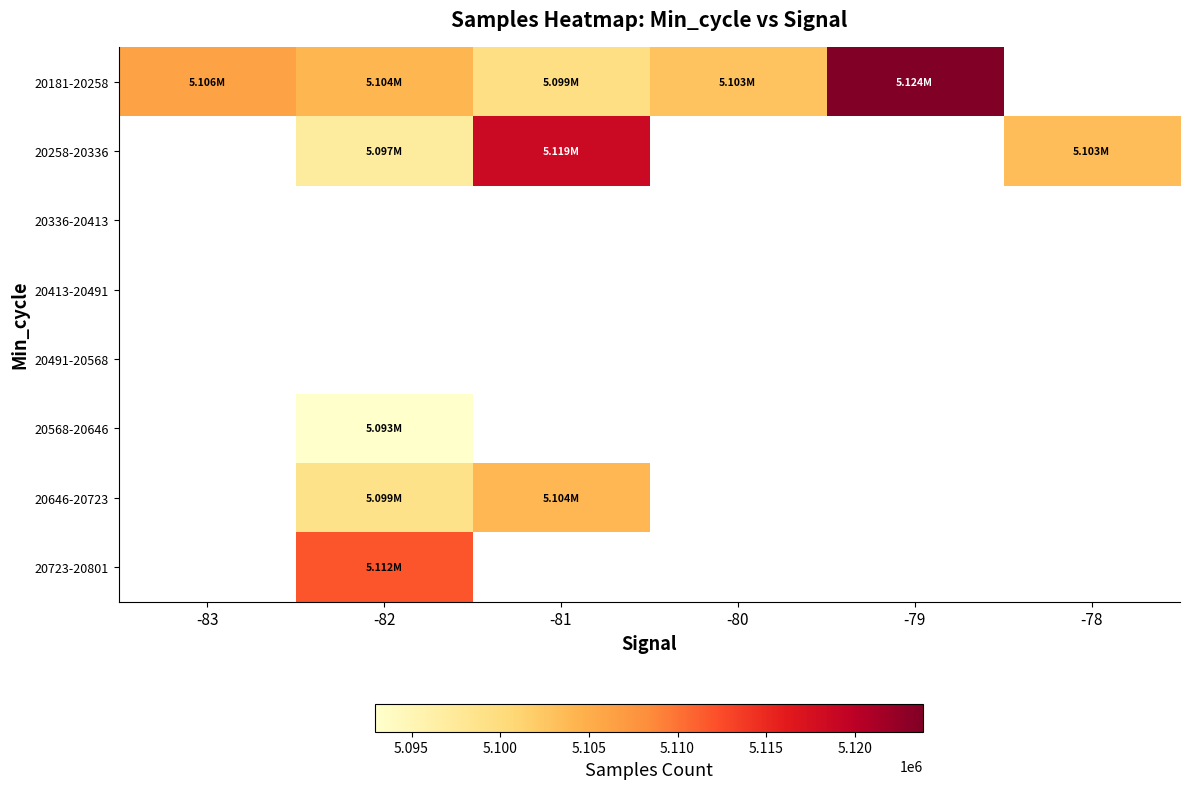

Count the number of data series in this chart.

8